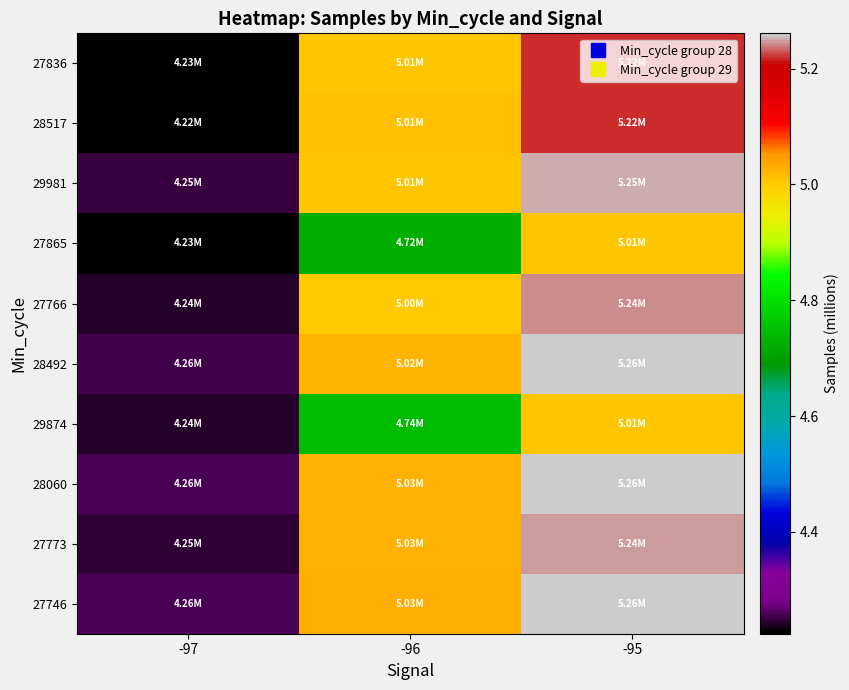

What is the difference between the highest and lowest values at -95?

0.3